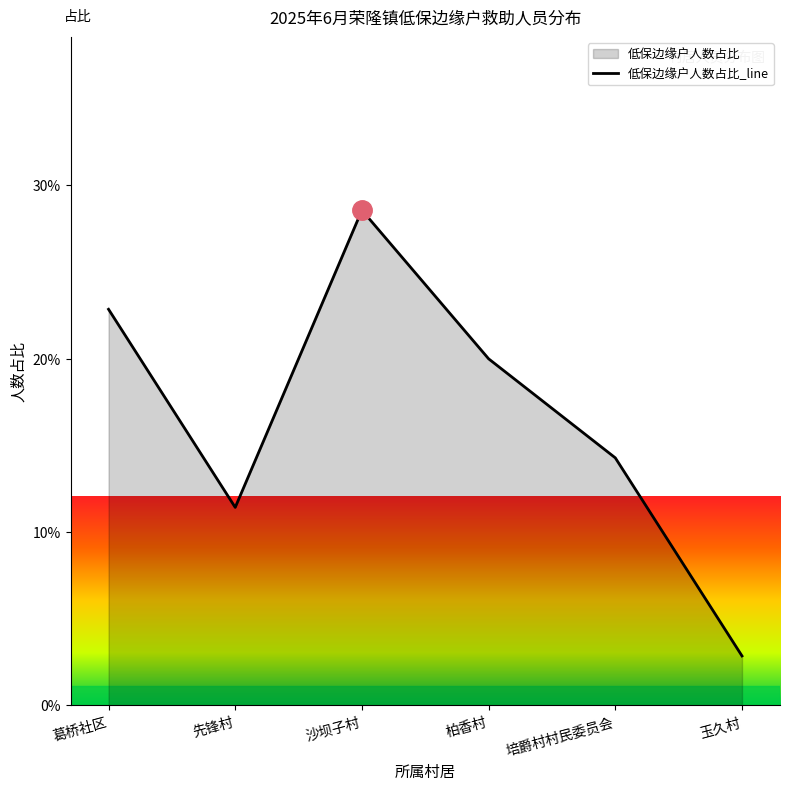

How many interior local peaks (higher than both neighbors) does the data have?

1